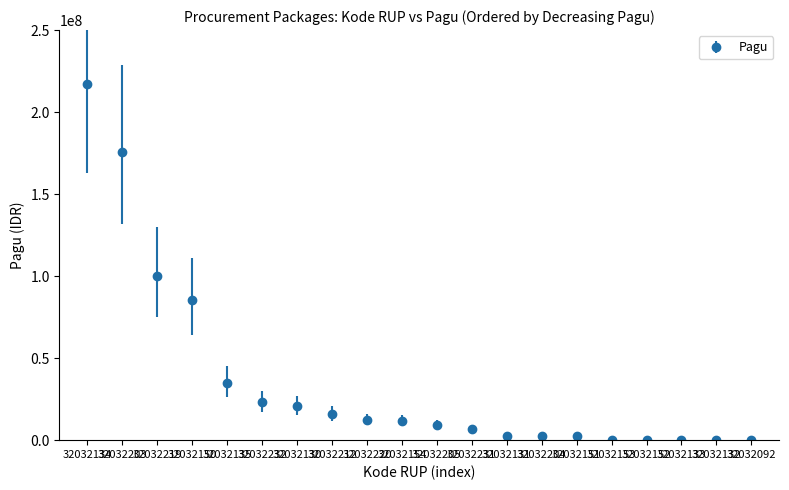

At which label is the value closest to 108800000?

32032219